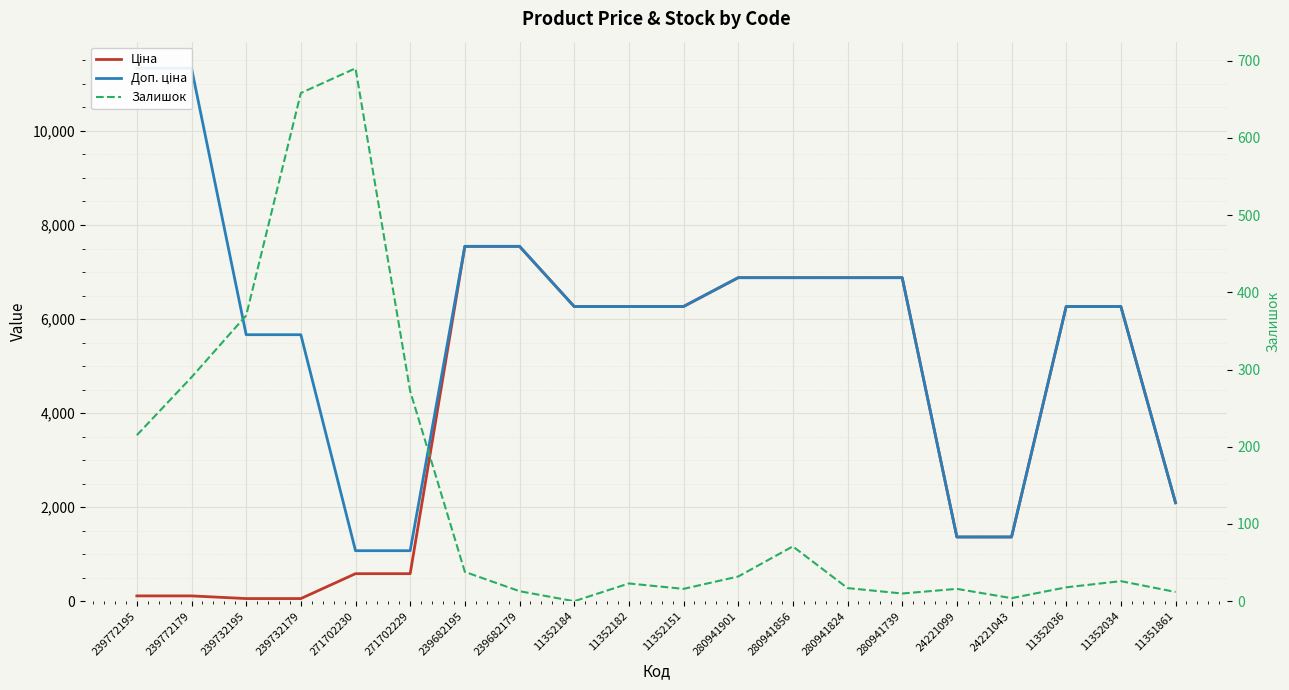

What is the difference between the Залишок values at 11352182 and 24221043?

19.0